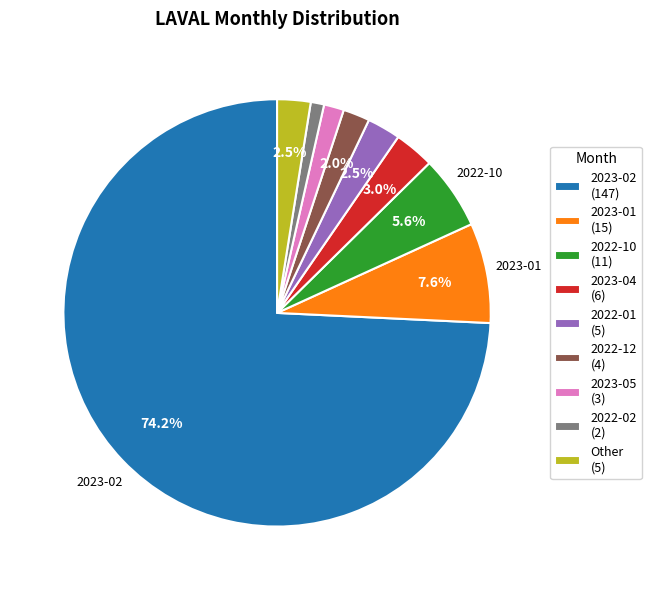

Is there a majority slice in this chart?

Yes